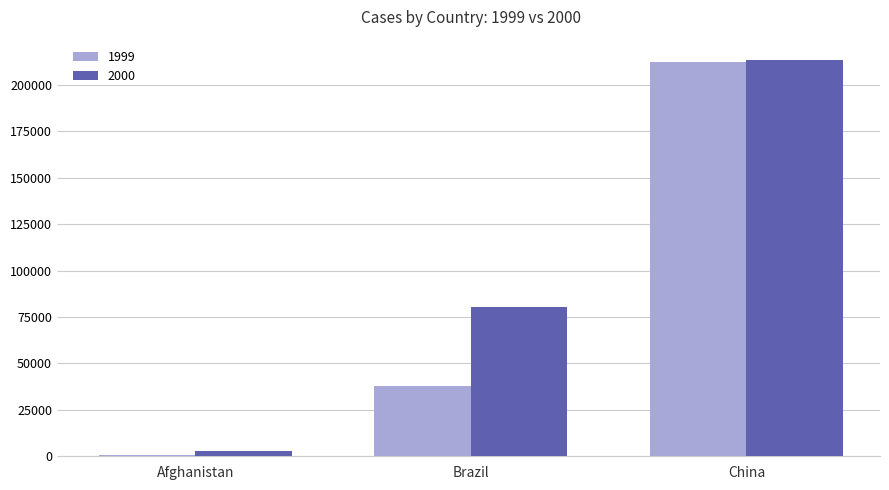

At which category is the sum across all series the highest?

China